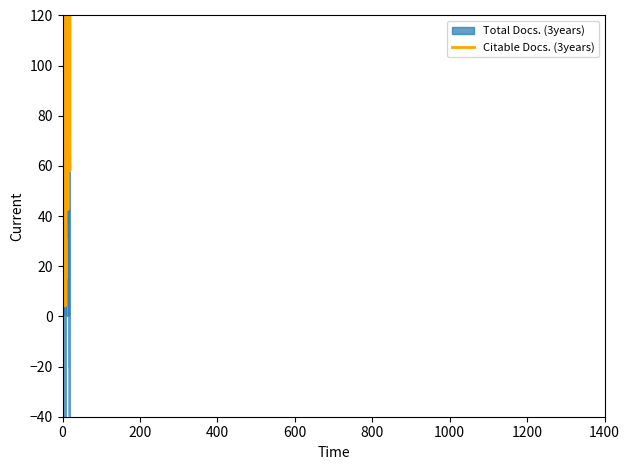

At 19, list the series in order from largest to smallest.

Total Docs. (3years), Citable Docs. (3years)